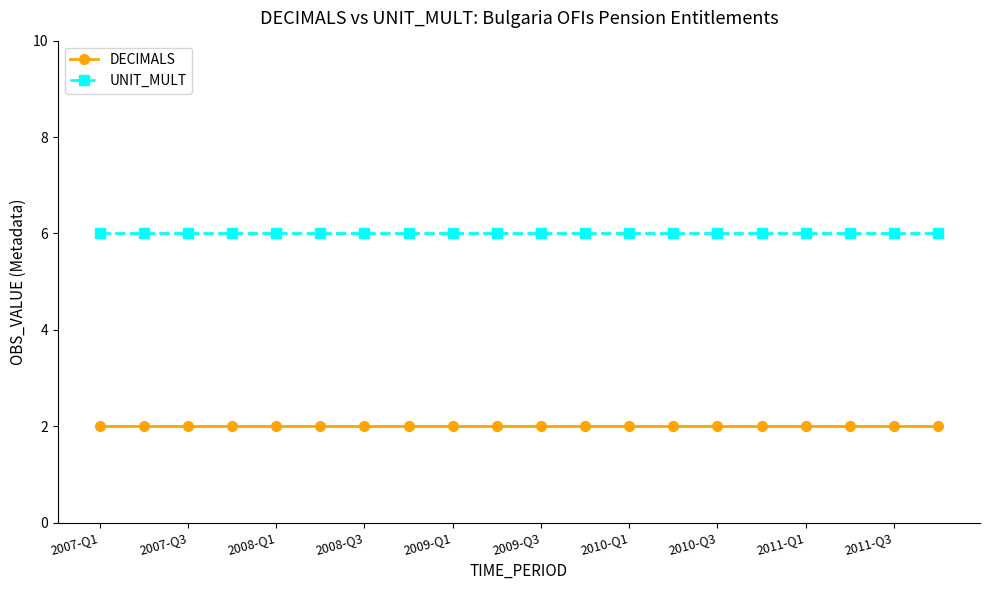

What is the value of the UNIT_MULT point at the 20th from the left?

6